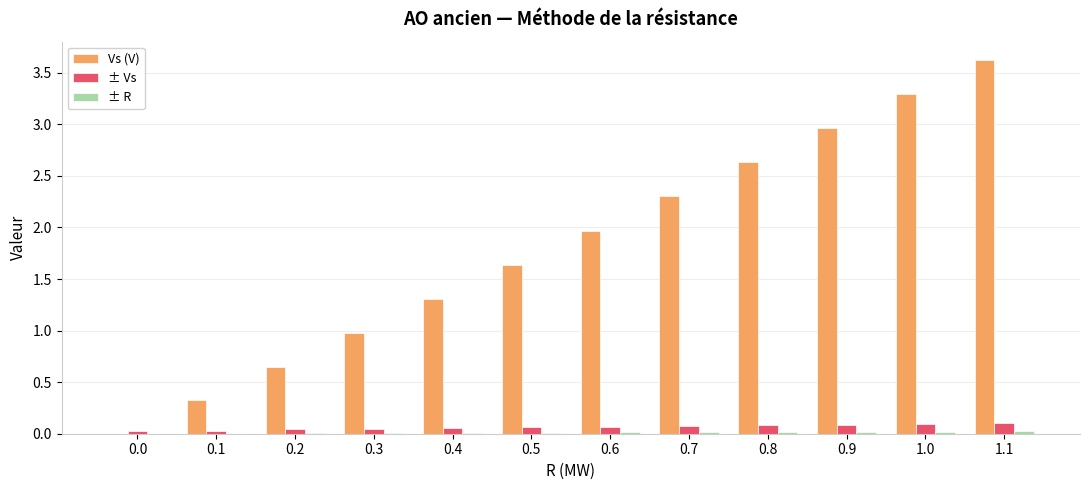

Is it true that Vs (V) equals 2.5 at 0.5?

False